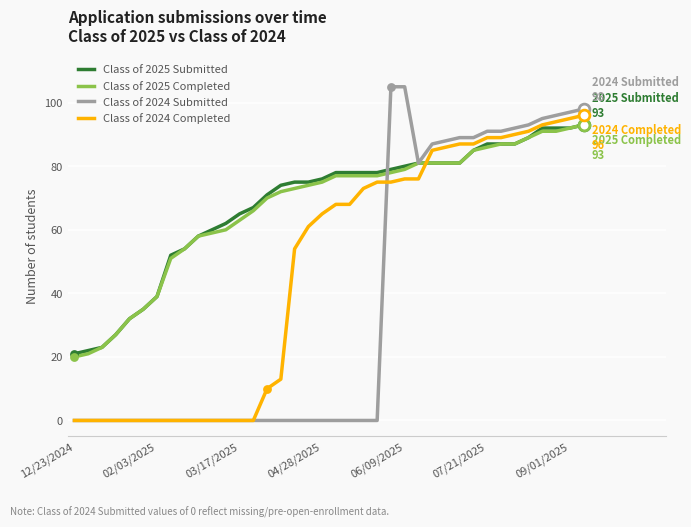

What is the maximum value shown in the chart?

105